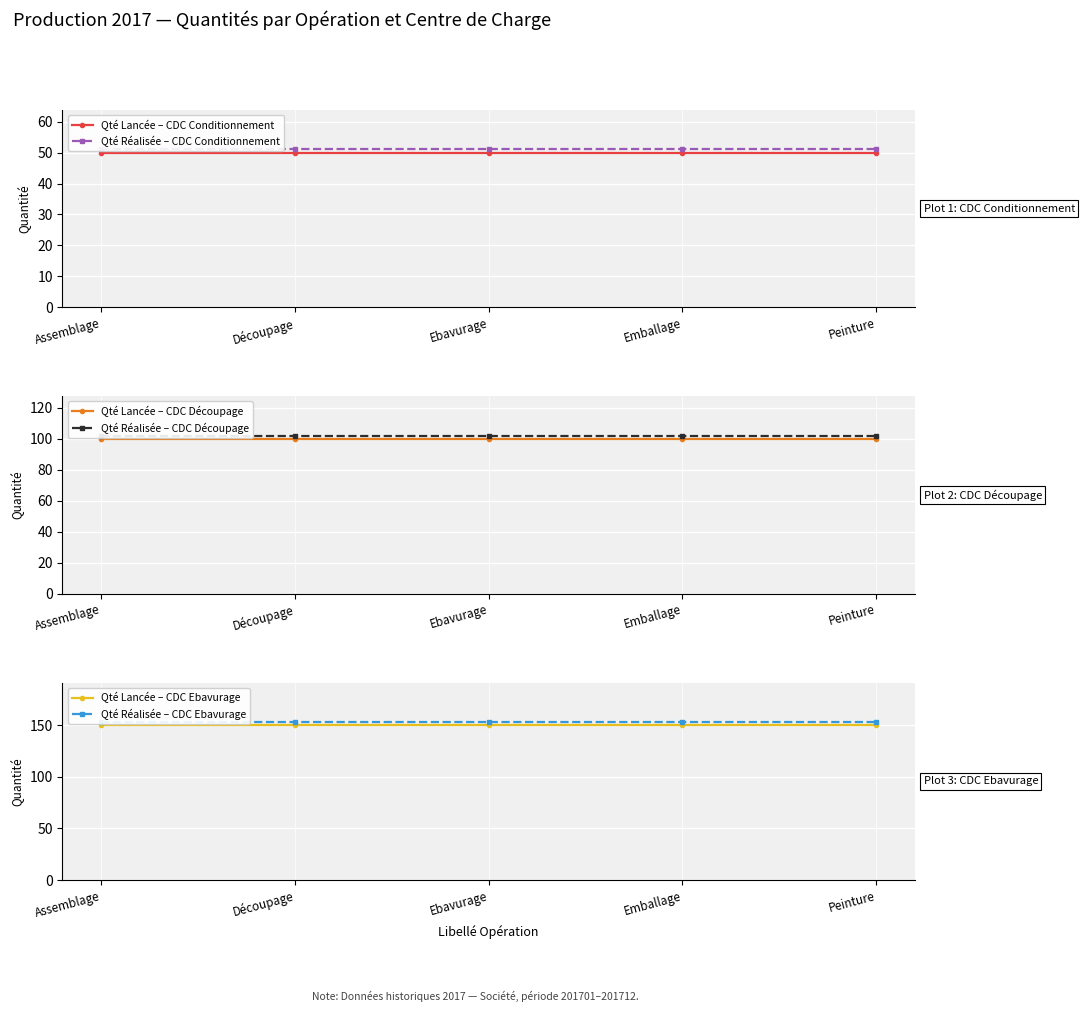

At which category is the sum across all series the highest?

Assemblage